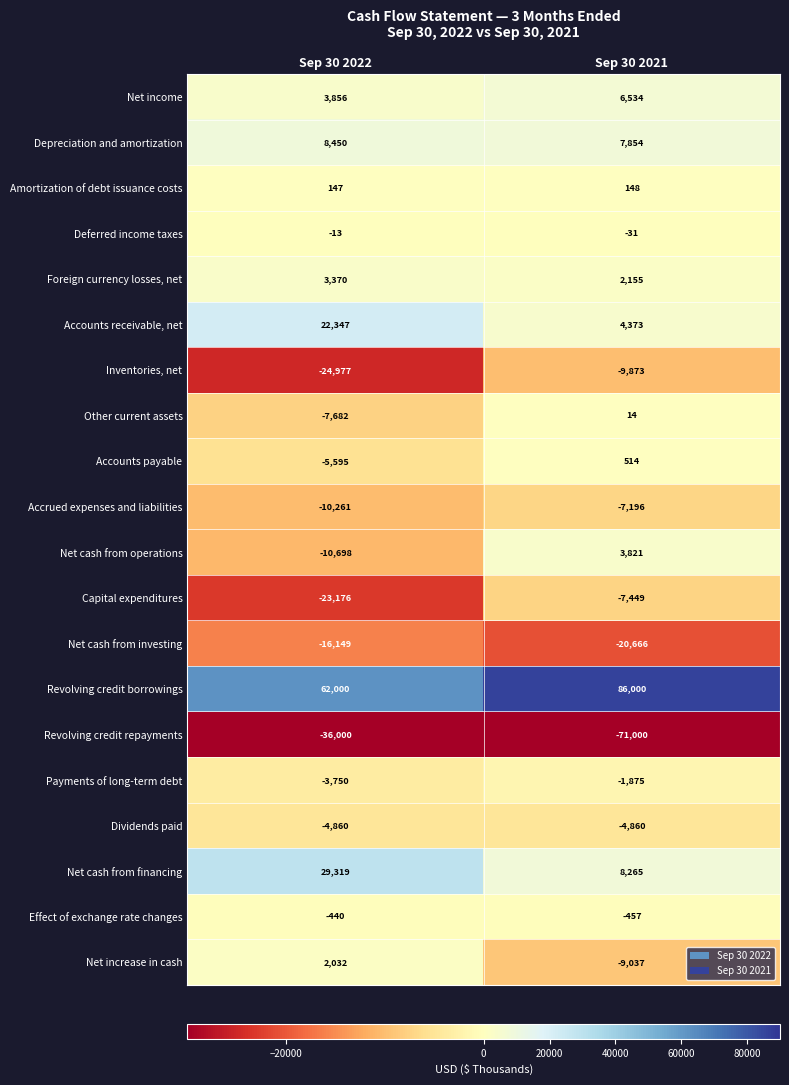

What is the difference between the maximum and minimum values in the Net cash from financing series?

21054